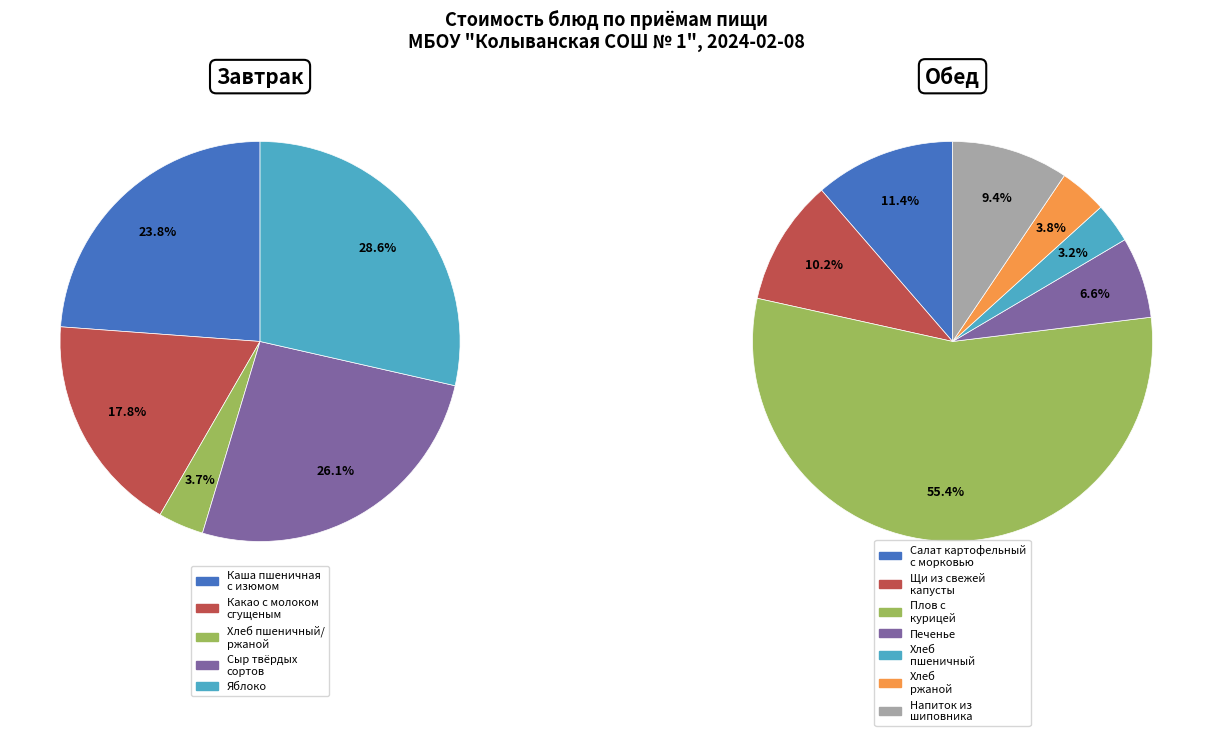

Rank the series at 2 from highest to lowest value.

завтрак, обед